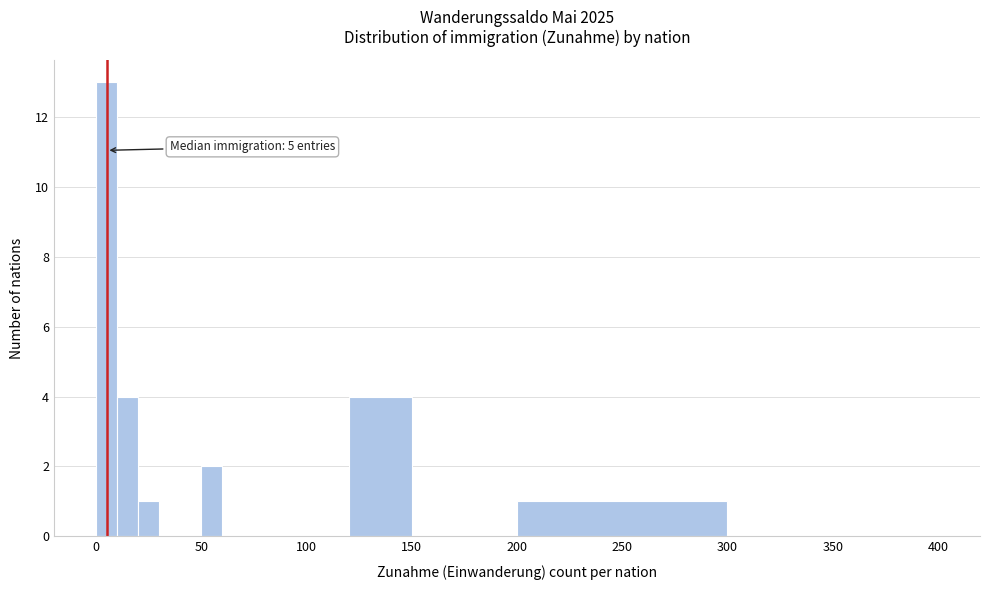

Read against the x-axis, roughly where is the centre of the tallest bar?

5